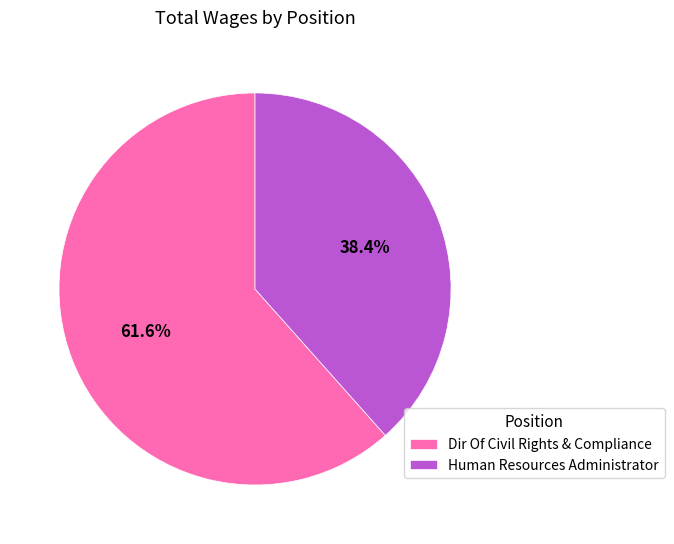

To the nearest percent, what percentage of the pie is Human Resources Administrator?

38%